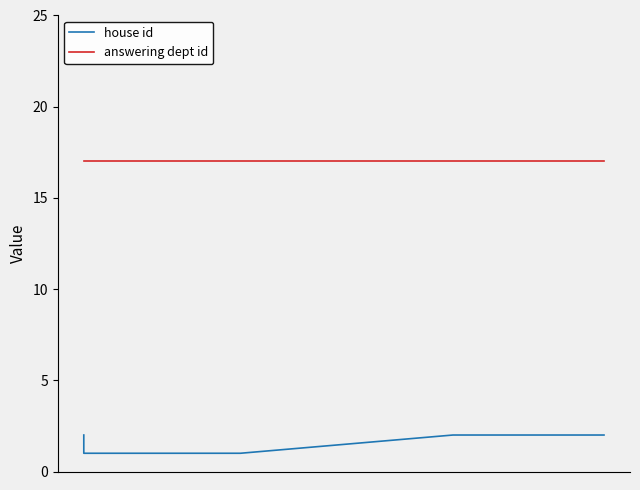

What is the minimum value shown in the chart?

1